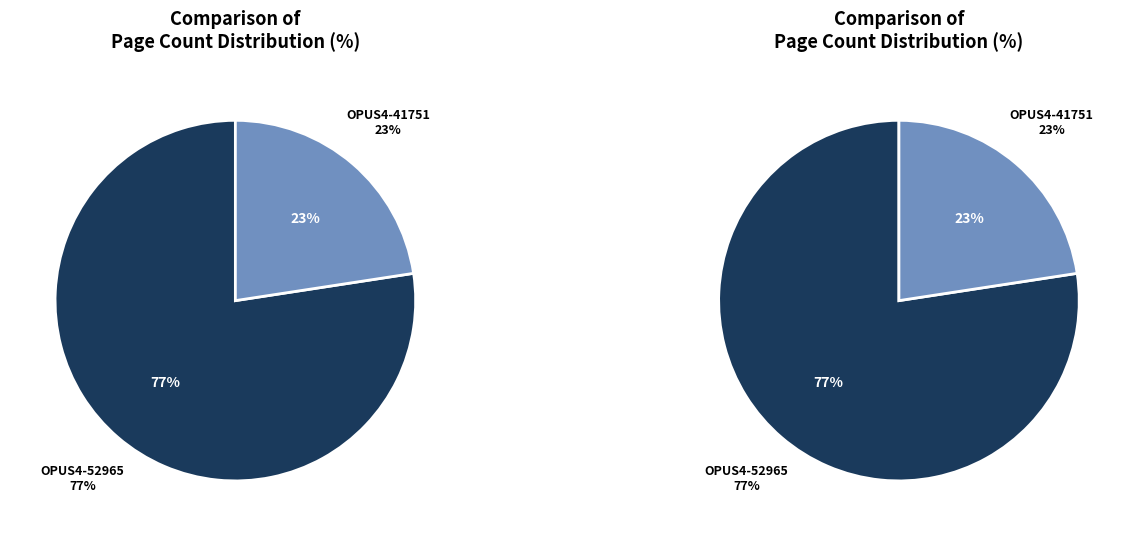

To the nearest percent, what is the average slice percentage?

50%